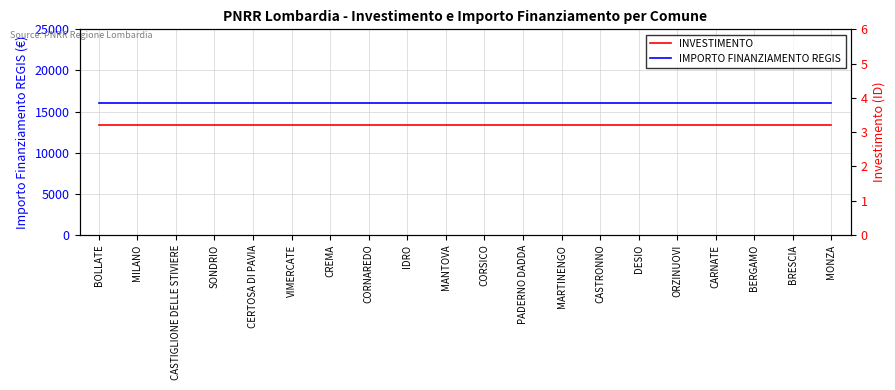

What is the minimum value for INVESTIMENTO?

3.2